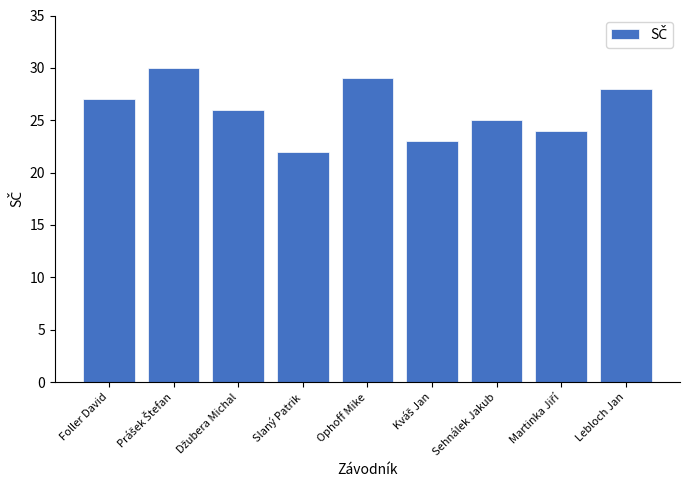

What is the difference between the maximum and second lowest values?

7